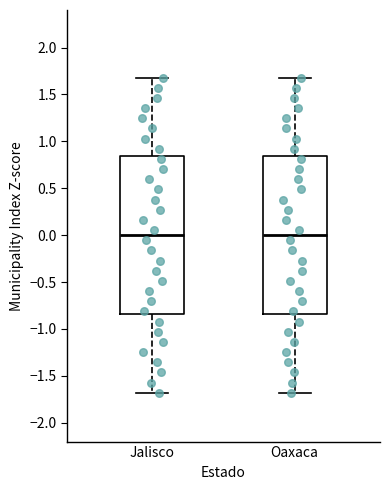

Where is the lower edge of the box for Jalisco on the y-axis? The values are not printed on the chart, so give them approximately, as read against the axis.

-0.85